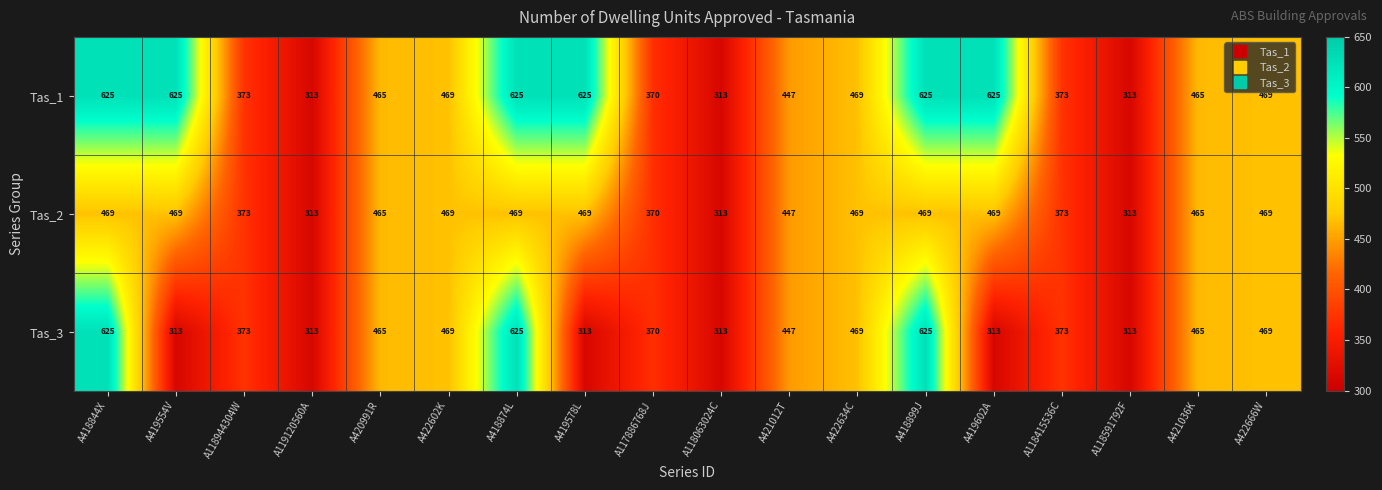

Count the number of data series in this chart.

3